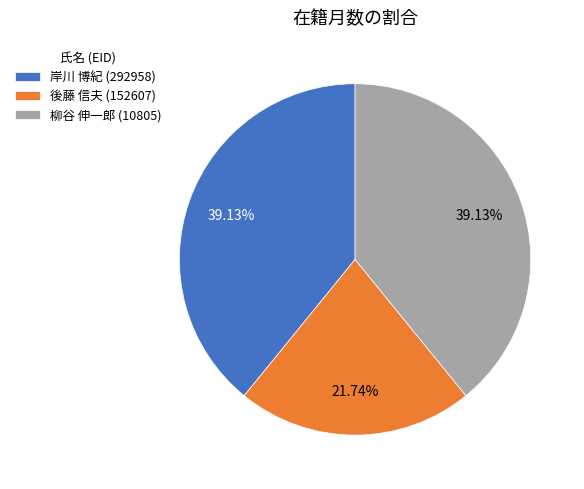

To the nearest percent, what is the difference between the largest and smallest slice percentages?

17%